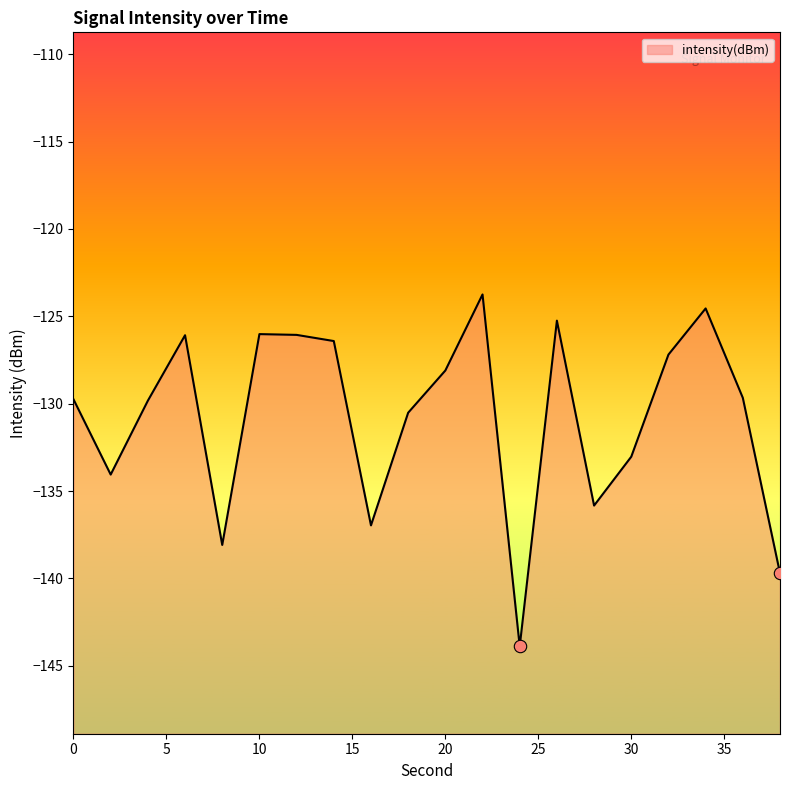

Which has a higher value, 8 or 14?

14